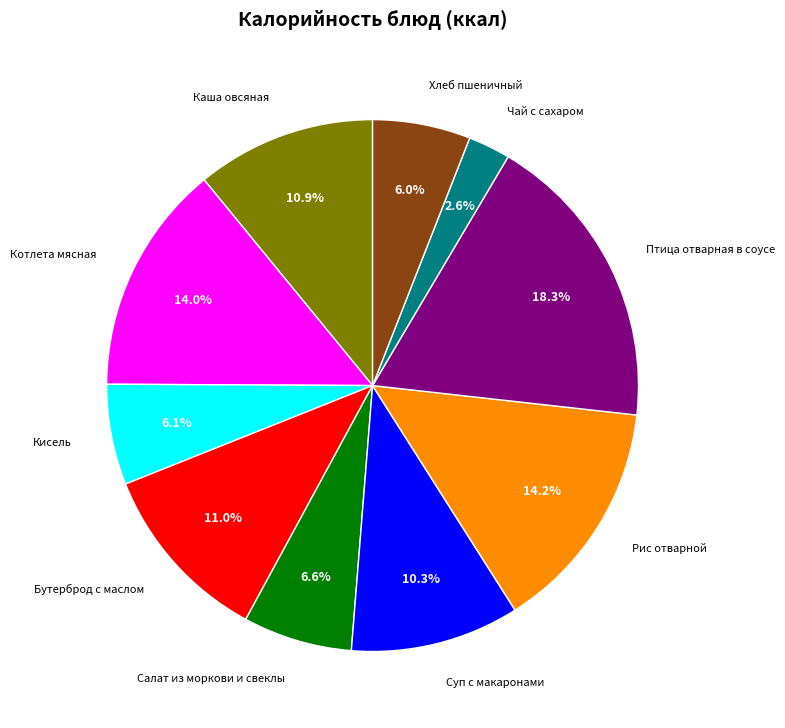

Is there any slice that represents more than half of the pie?

No